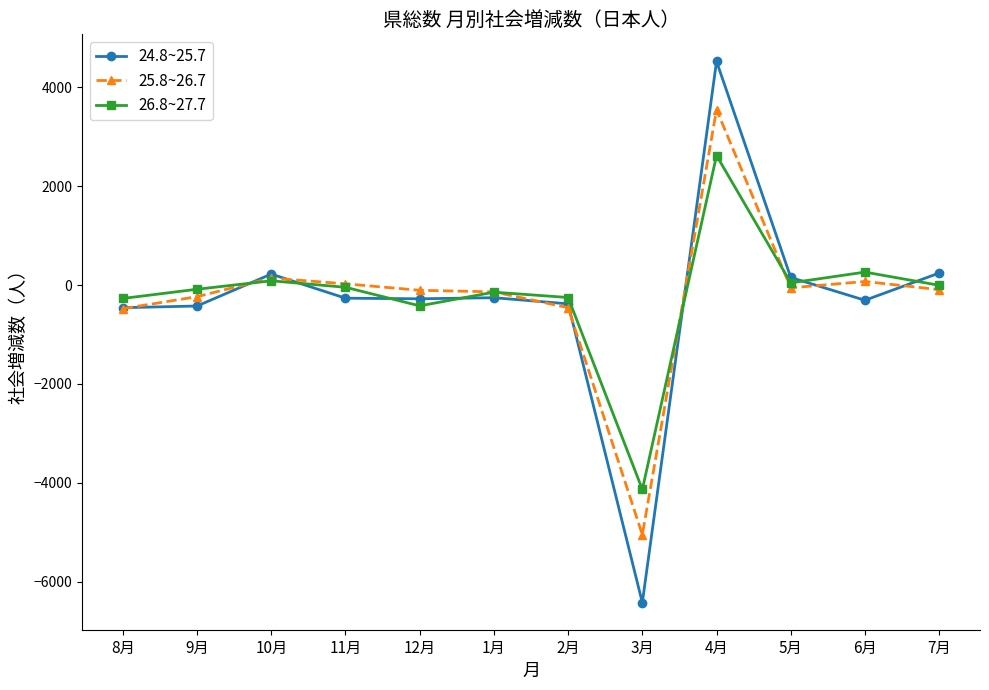

How many categories are shown in the chart?

12